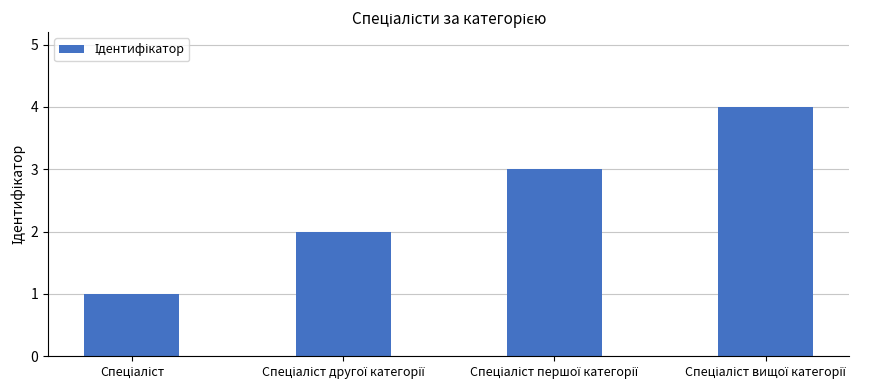

What is the maximum value shown in the chart?

4